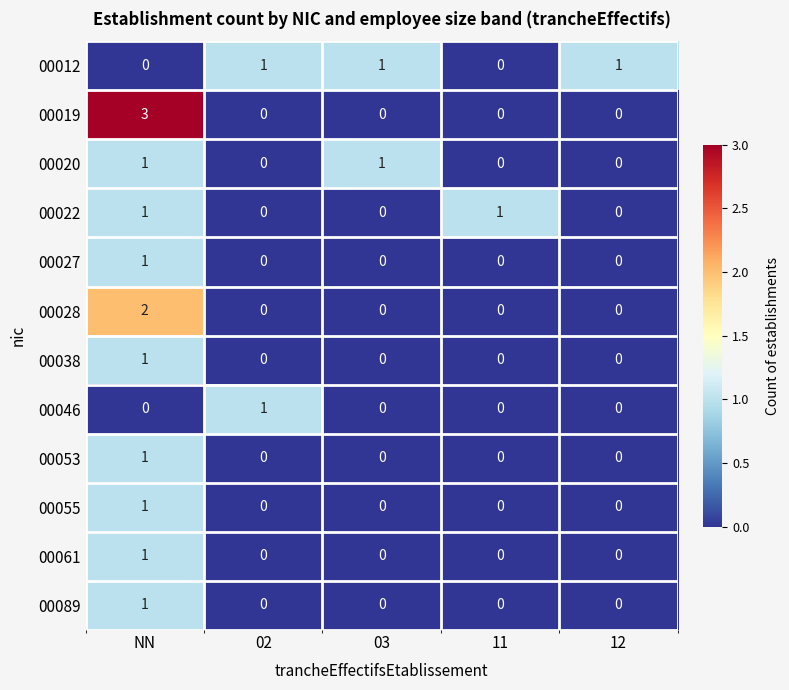

The 00055 series shows 0 at NN. True or false?

False